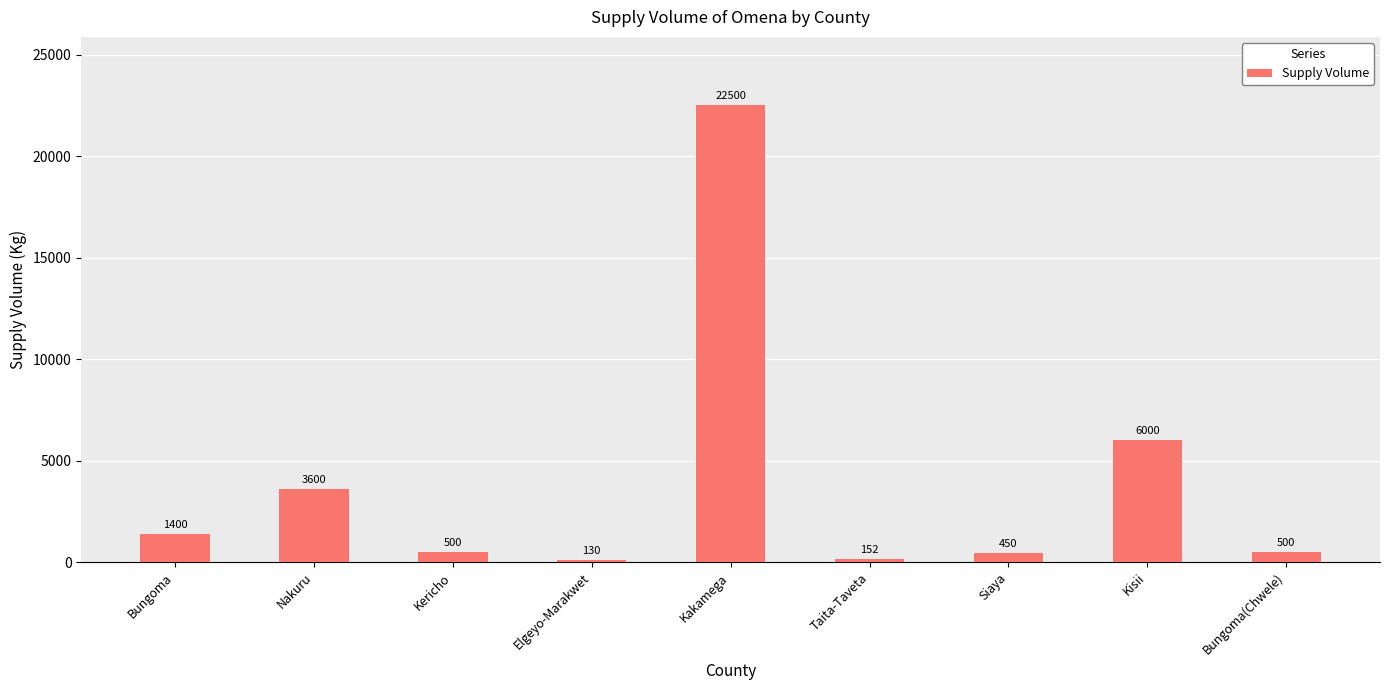

What value does the data have at Kisii?

6000